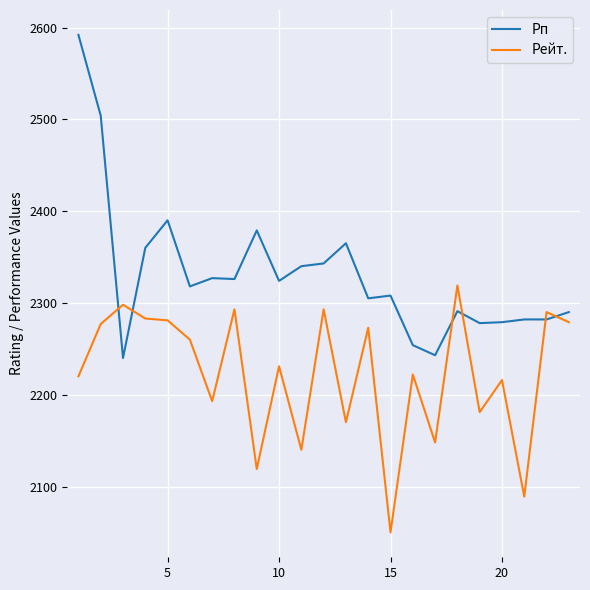

Which series has the largest total across all categories?

Рп